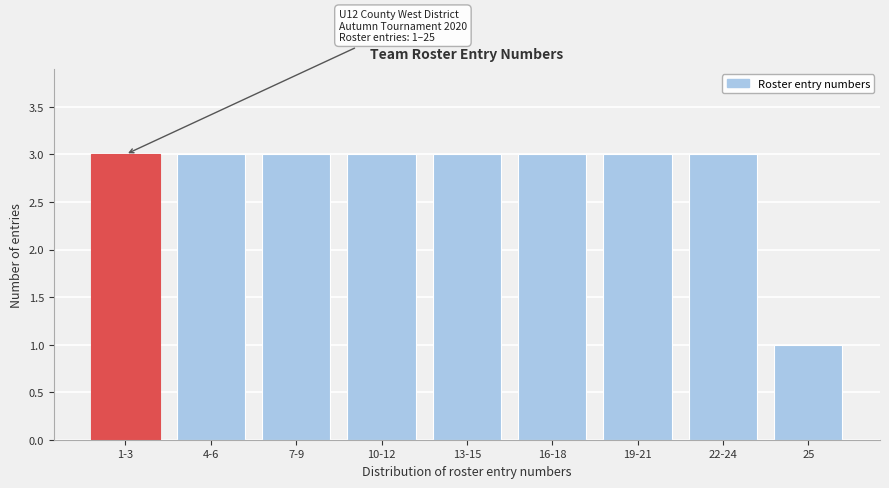

Reading left to right, list all the values displayed in this chart.

1-3=3	4-6=3	7-9=3	10-12=3	13-15=3	16-18=3	19-21=3	22-24=3	25=1